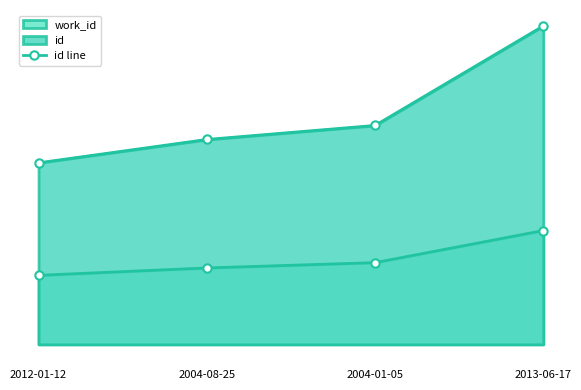

Is it true that the value at 2012-01-12 is 6085?

False